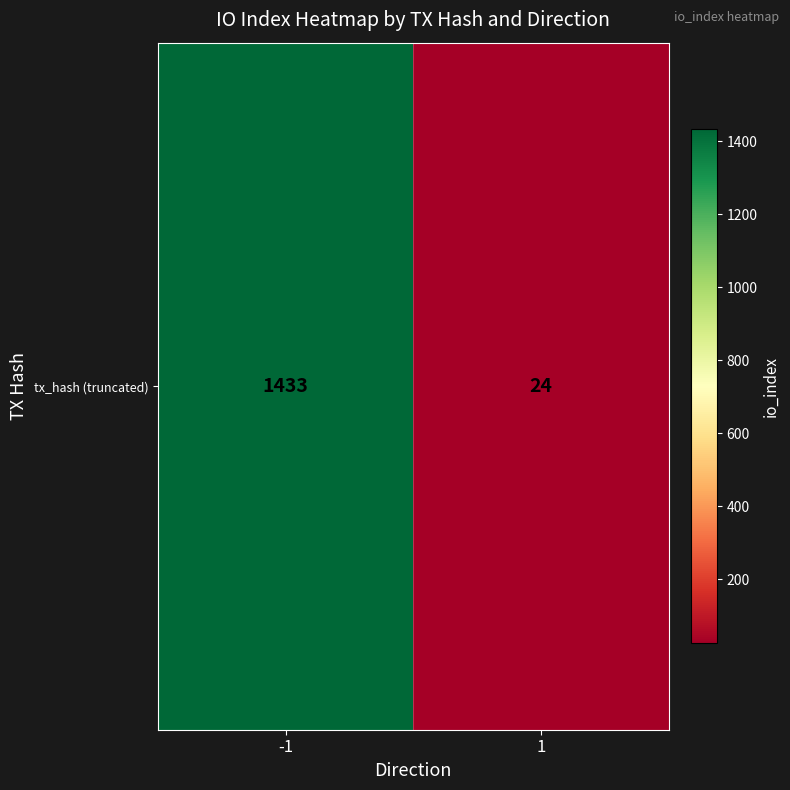

Reading left to right, what are all the values shown in this chart?

-1=1433	1=24